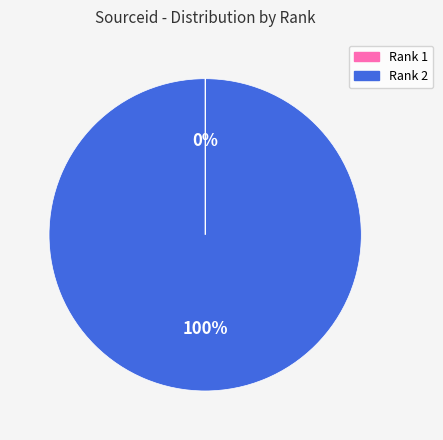

Which slice is the largest?

Rank 2